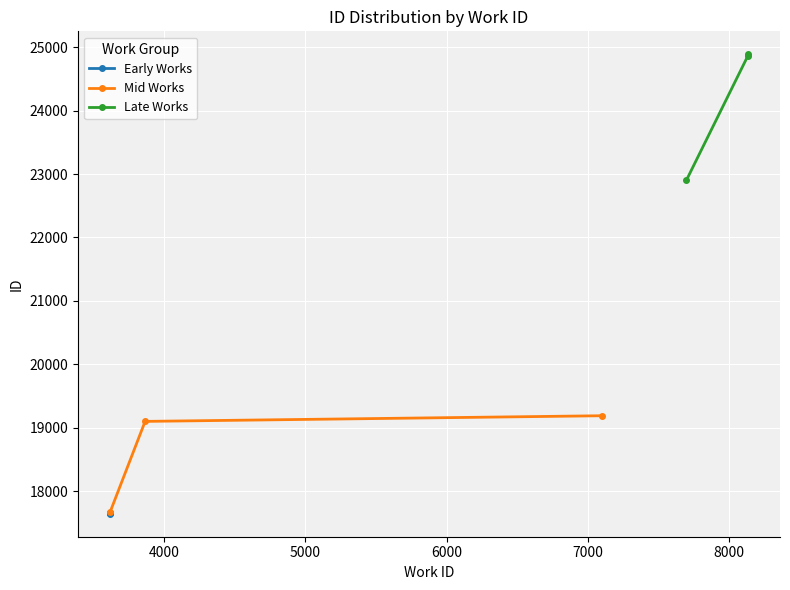

Between 3866 and 7097, which is larger?

7097